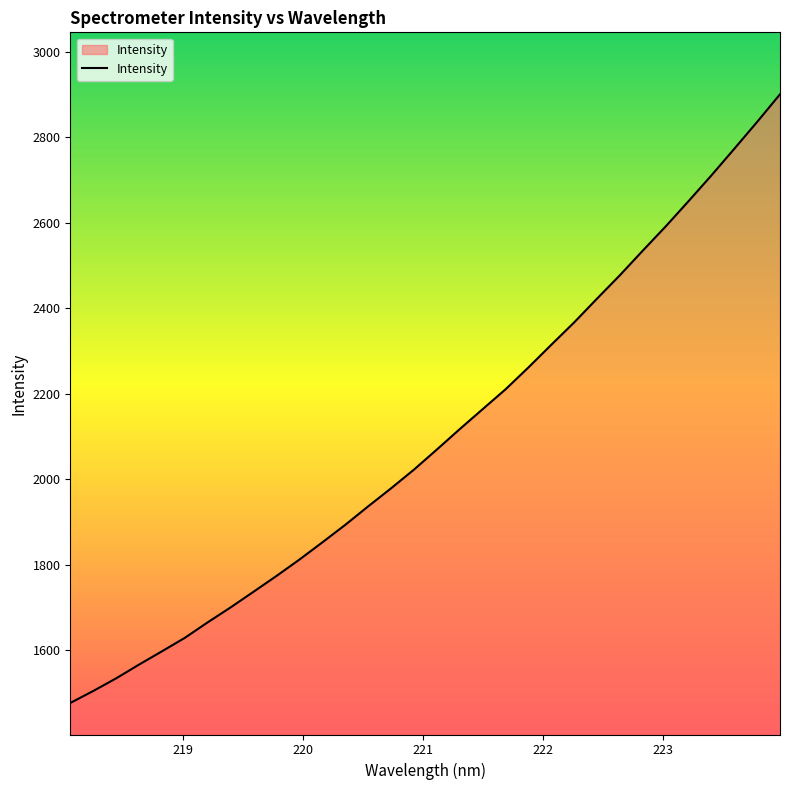

What is the maximum value shown in the chart?

2900.5